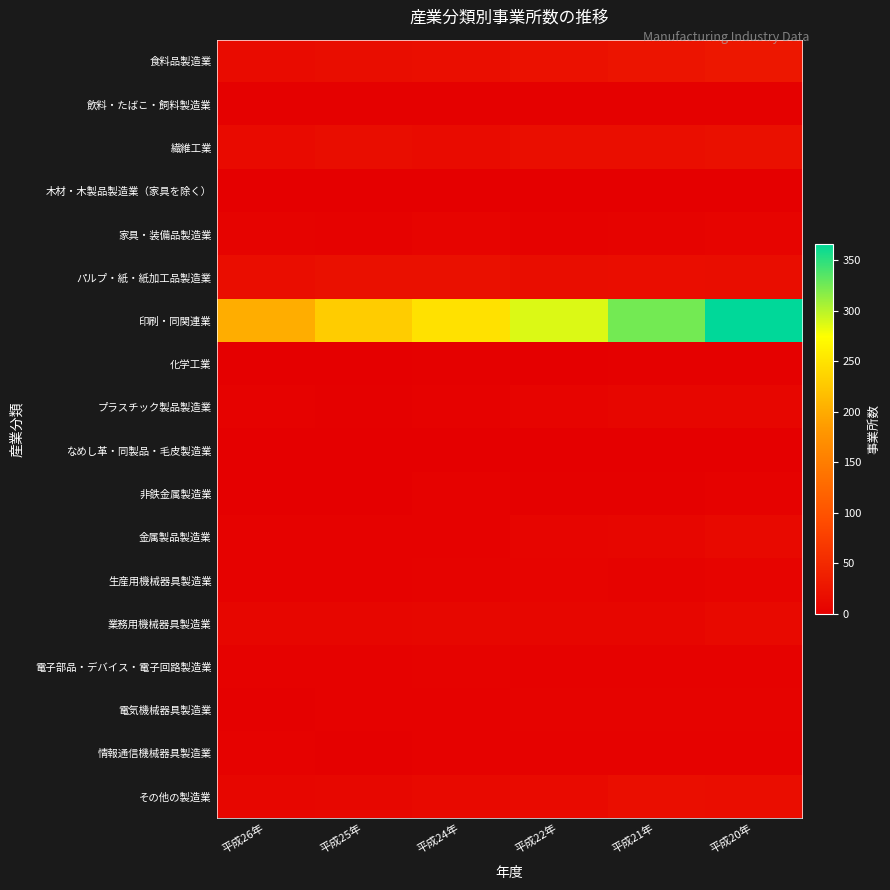

Rank the series at 平成25年 from lowest to highest value.

木材・木製品製造業（家具を除く）, 化学工業, なめし革・同製品・毛皮製造業, 非鉄金属製造業, 飲料・たばこ・飼料製造業, プラスチック製品製造業, 情報通信機械器具製造業, 生産用機械器具製造業, 電気機械器具製造業, 家具・装備品製造業, 金属製品製造業, 電子部品・デバイス・電子回路製造業, 業務用機械器具製造業, その他の製造業, 食料品製造業, 繊維工業, パルプ・紙・紙加工品製造業, 印刷・同関連業